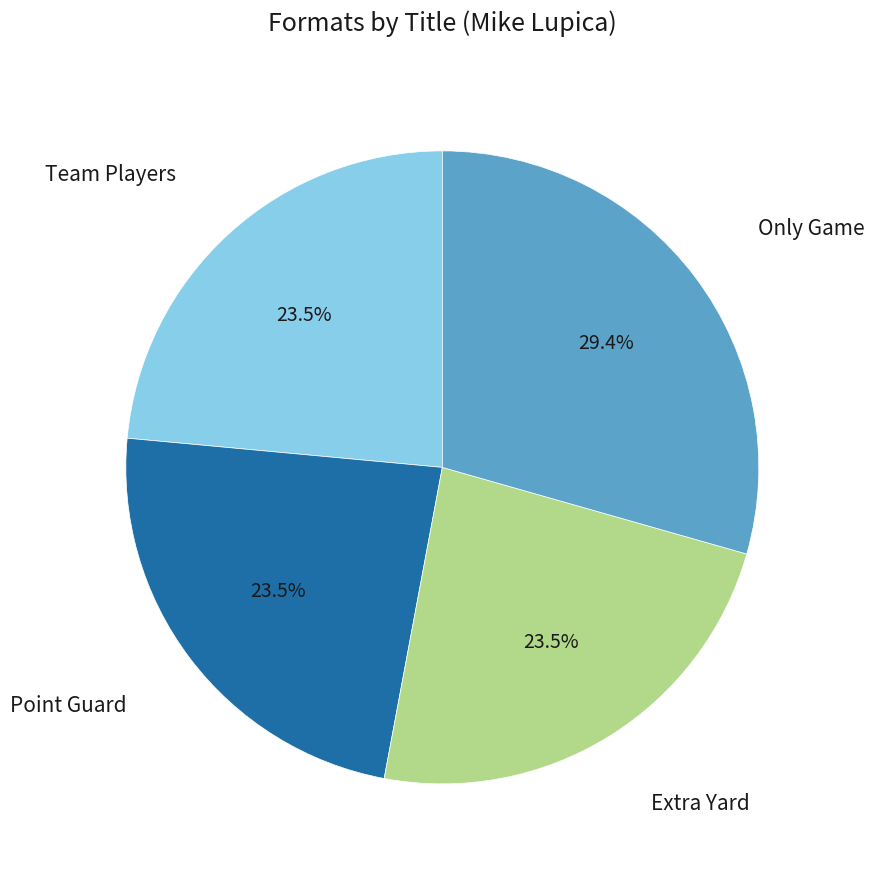

Is there any slice that represents more than half of the pie?

No